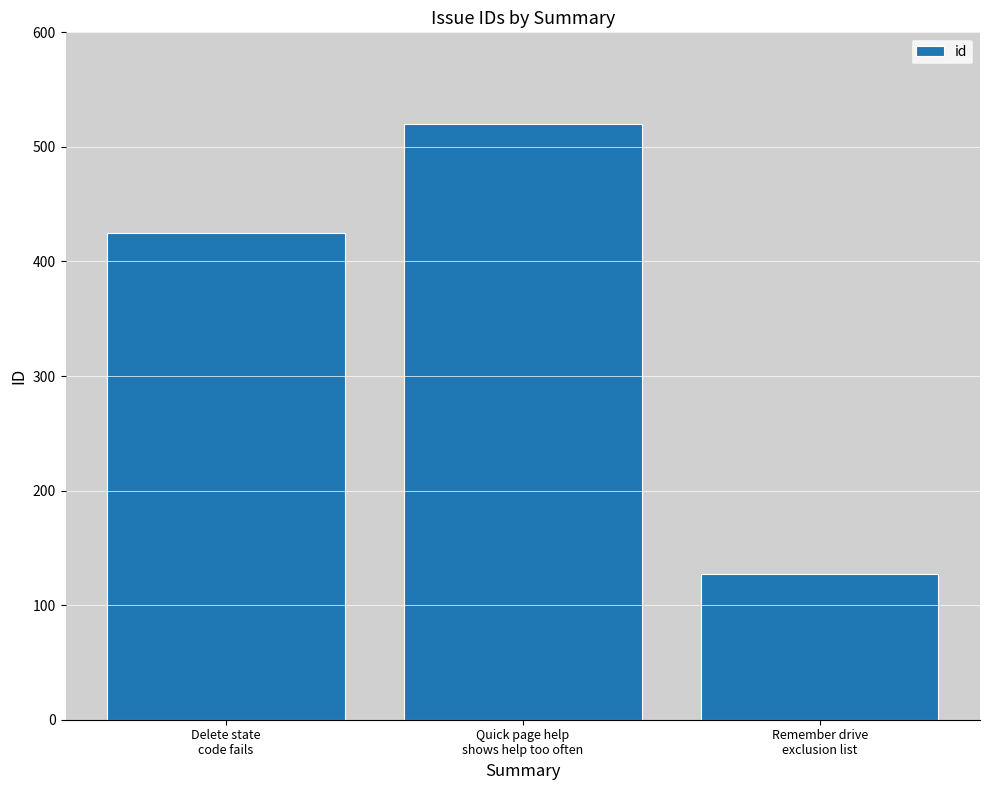

Are the bars horizontal?

No